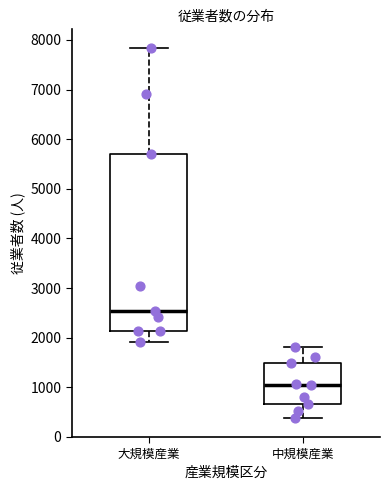

Reading left to right, read every box against the y-axis: the position of its median line, the range the box covers, and the ends of its whiskers. The values are not printed on the chart, so give them approximately, as read against the axis.

大規模産業: median 2500, box 2100 to 5700, whiskers 1900 to 7800
中規模産業: median 1000, box 700 to 1500, whiskers 400 to 1800